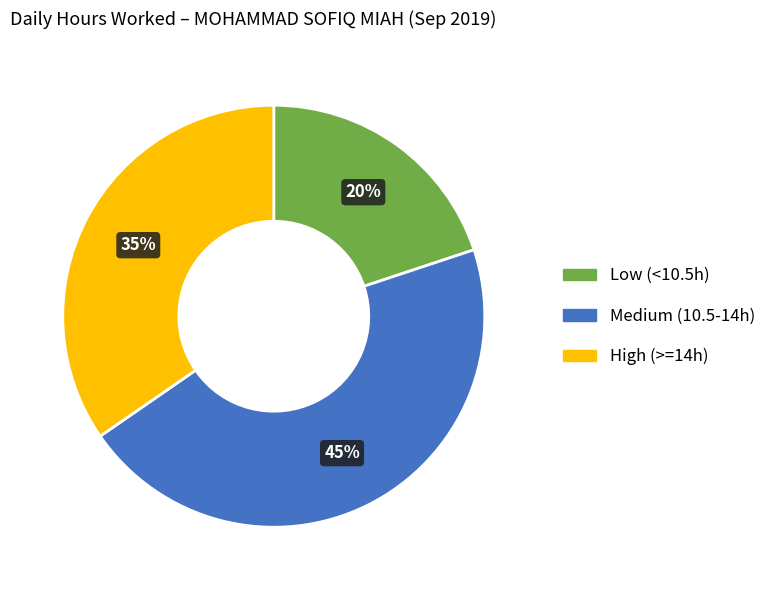

Is the sum of High (>=14h) and Low (<10.5h) greater than half?

Yes